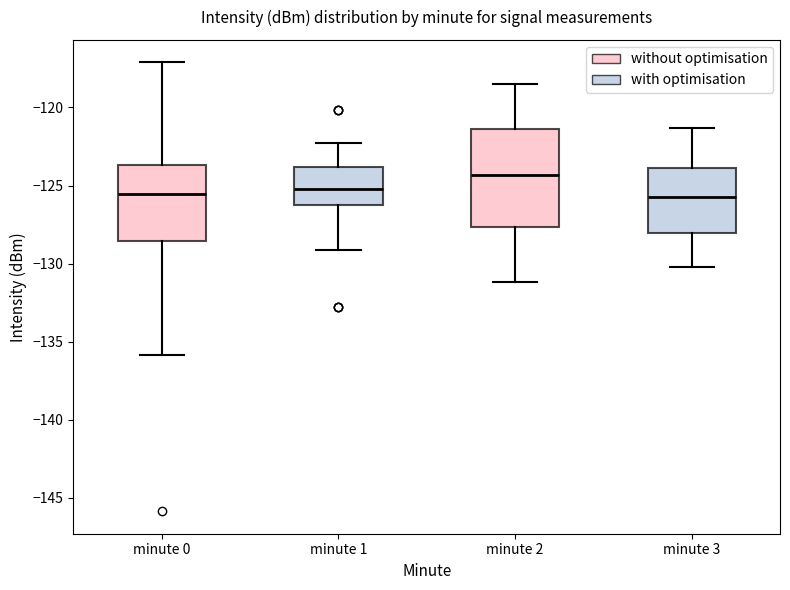

Reading left to right, read every box against the y-axis: the position of its median line, the range the box covers, and the ends of its whiskers. The values are not printed on the chart, so give them approximately, as read against the axis.

minute 0: median -125.5, box -128.5 to -123.5, whiskers -136.0 to -117.0
minute 1: median -125.0, box -126.0 to -124.0, whiskers -129.0 to -122.5
minute 2: median -124.5, box -127.5 to -121.5, whiskers -131.0 to -118.5
minute 3: median -125.5, box -128.0 to -124.0, whiskers -130.0 to -121.5